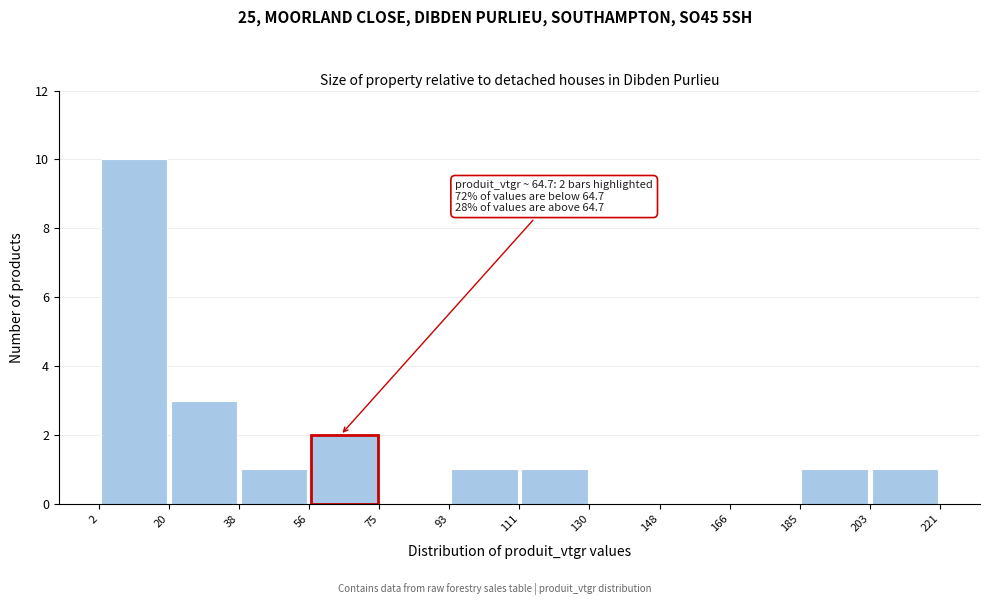

Which range on the x-axis has the tallest bar?

2 to 20